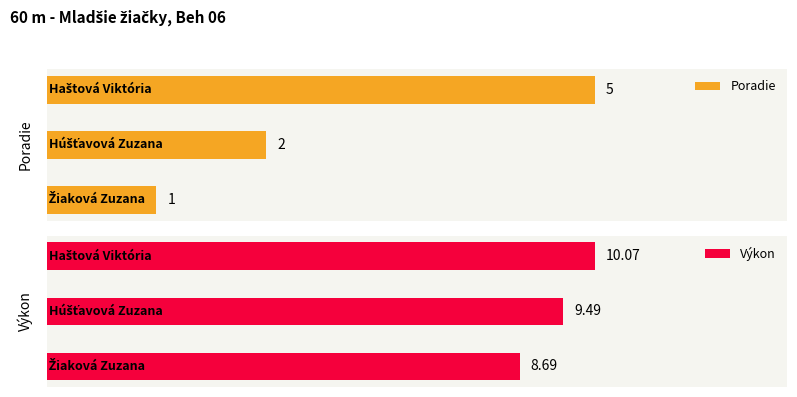

What is the average value of the Výkon series?

9.4